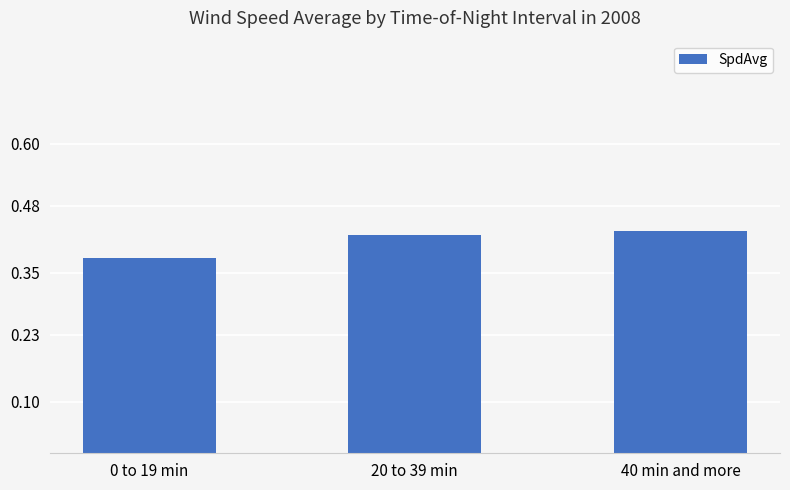

What is the label of the 1st bar from the left?

0 to 19 min